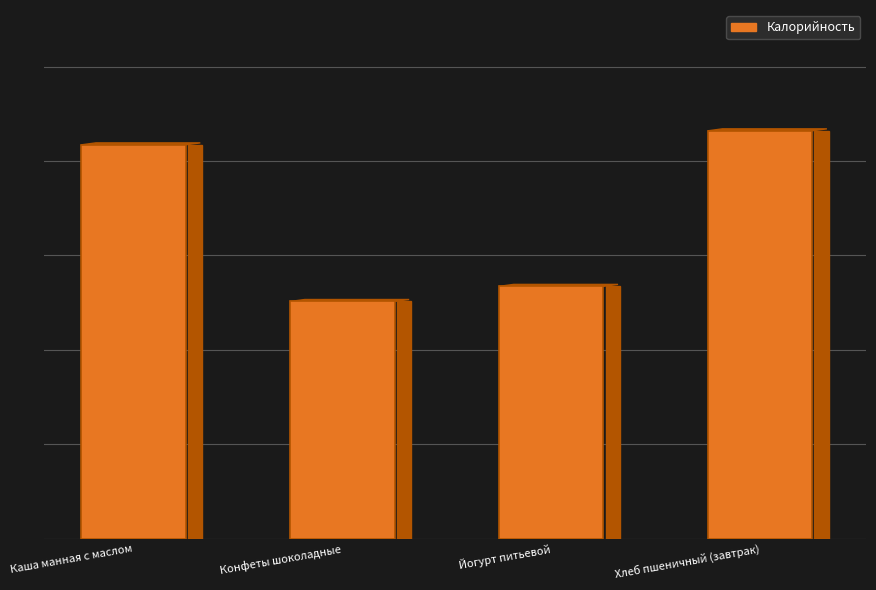

List the labels in order of value, smallest first.

Конфеты шоколадные, Йогурт питьевой, Каша манная с маслом, Хлеб пшеничный (завтрак)